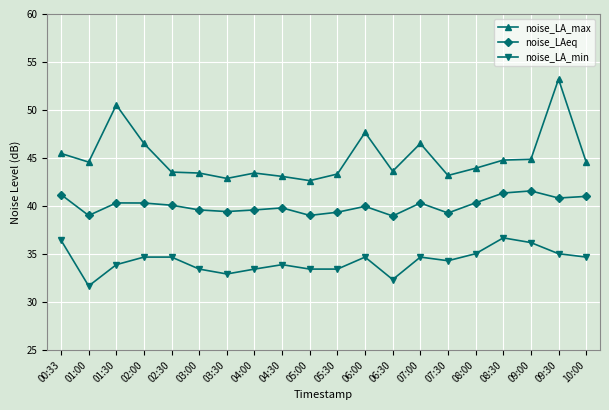

What is the approximate value of noise_LA_max at 04:30?

43.1